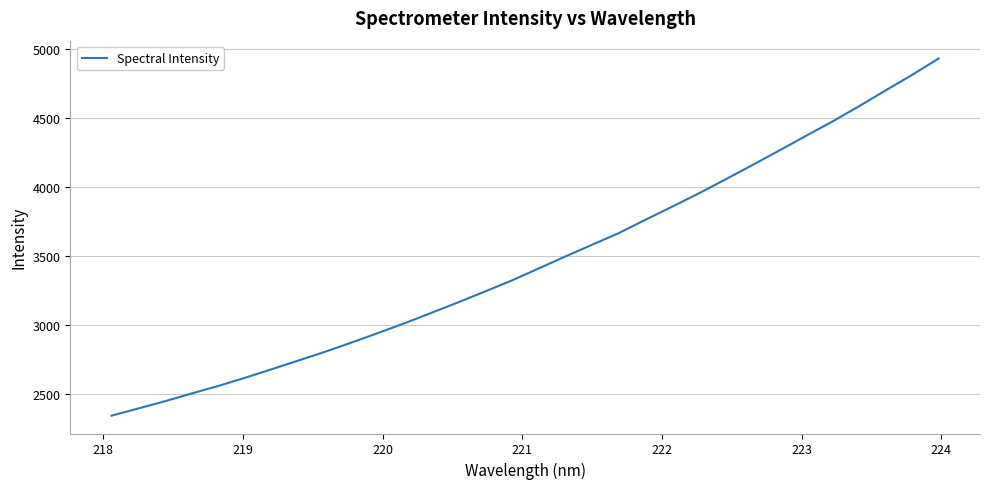

What is the greatest value displayed?

4930.5